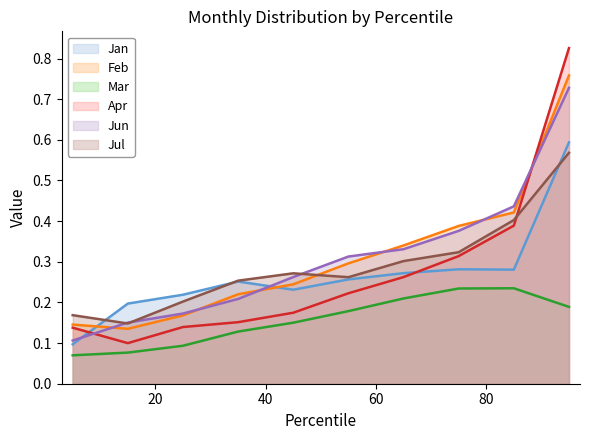

Reading right to left, transcribe all the data shown in this chart.

Jan: pct95=0.6	pct85=0.3	pct75=0.3	pct65=0.3	pct55=0.3	pct45=0.2	pct35=0.3	pct25=0.2	pct15=0.2	pct05=0.1
Feb: pct95=0.8	pct85=0.4	pct75=0.4	pct65=0.3	pct55=0.3	pct45=0.2	pct35=0.2	pct25=0.2	pct15=0.1	pct05=0.1
Mar: pct95=0.2	pct85=0.2	pct75=0.2	pct65=0.2	pct55=0.2	pct45=0.2	pct35=0.1	pct25=0.1	pct15=0.1	pct05=0.1
Apr: pct95=0.8	pct85=0.4	pct75=0.3	pct65=0.3	pct55=0.2	pct45=0.2	pct35=0.2	pct25=0.1	pct15=0.1	pct05=0.1
Jun: pct95=0.7	pct85=0.4	pct75=0.4	pct65=0.3	pct55=0.3	pct45=0.3	pct35=0.2	pct25=0.2	pct15=0.2	pct05=0.1
Jul: pct95=0.6	pct85=0.4	pct75=0.3	pct65=0.3	pct55=0.3	pct45=0.3	pct35=0.3	pct25=0.2	pct15=0.1	pct05=0.2